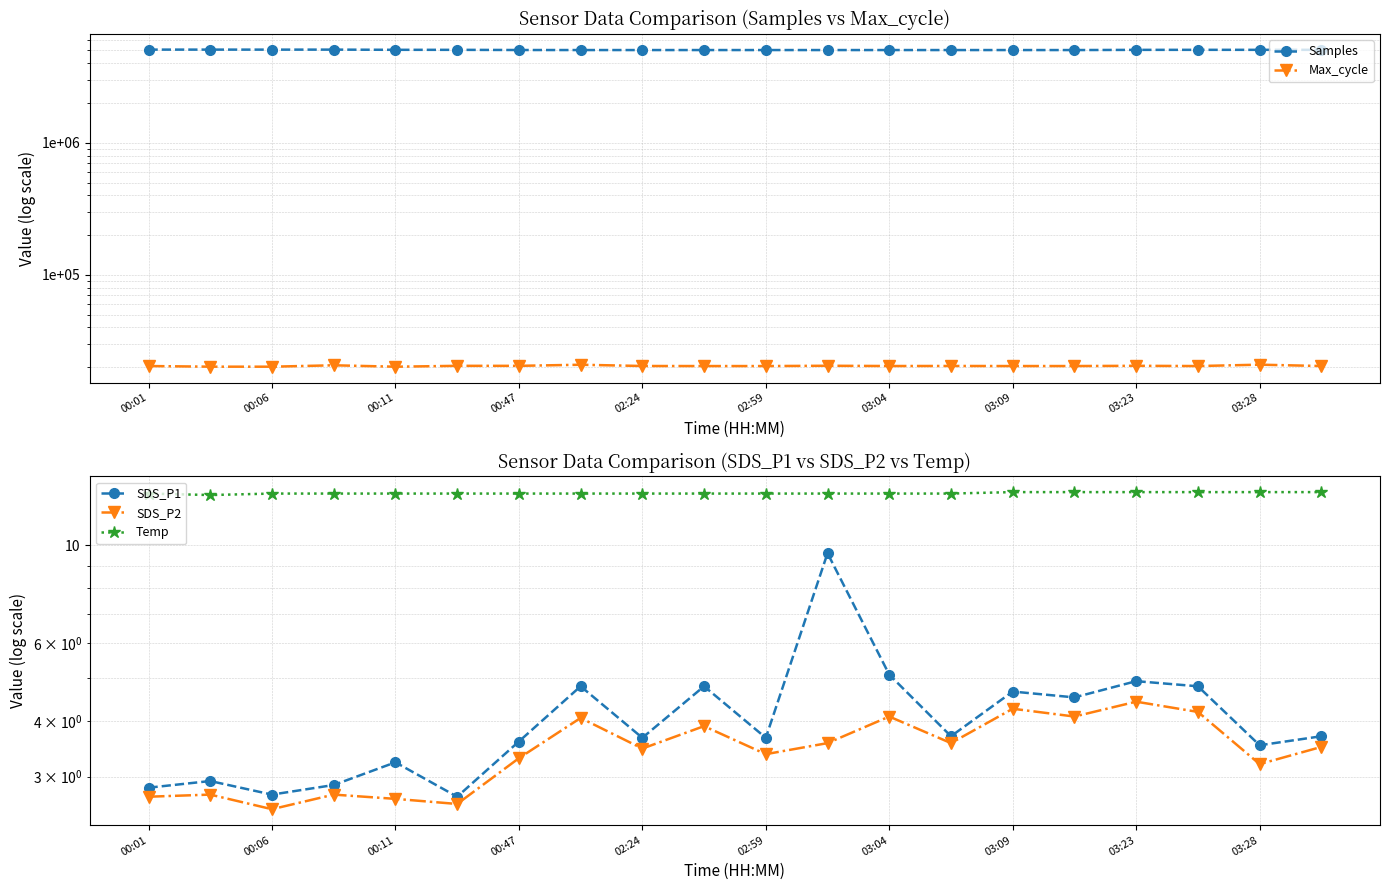

True or false: SDS_P2 and SDS_P1 intersect in this chart.

False